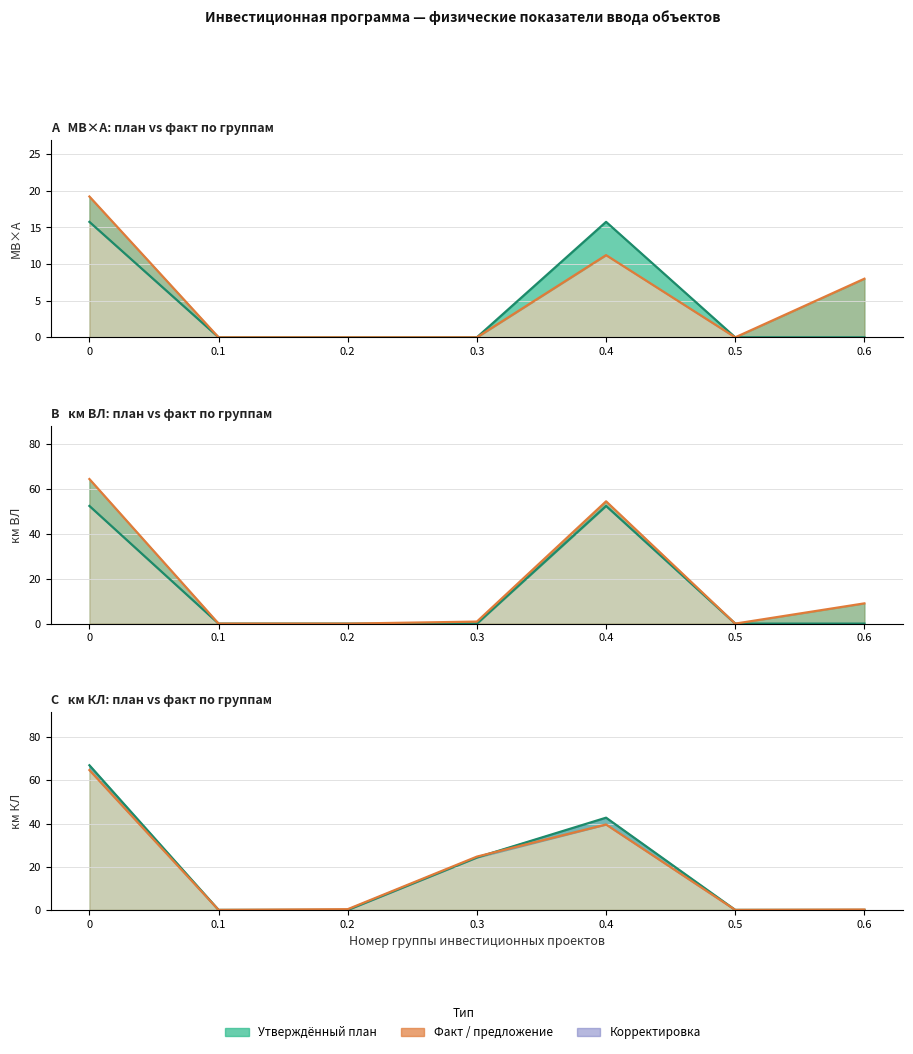

What is the label of the 5th point from the right?

0.2